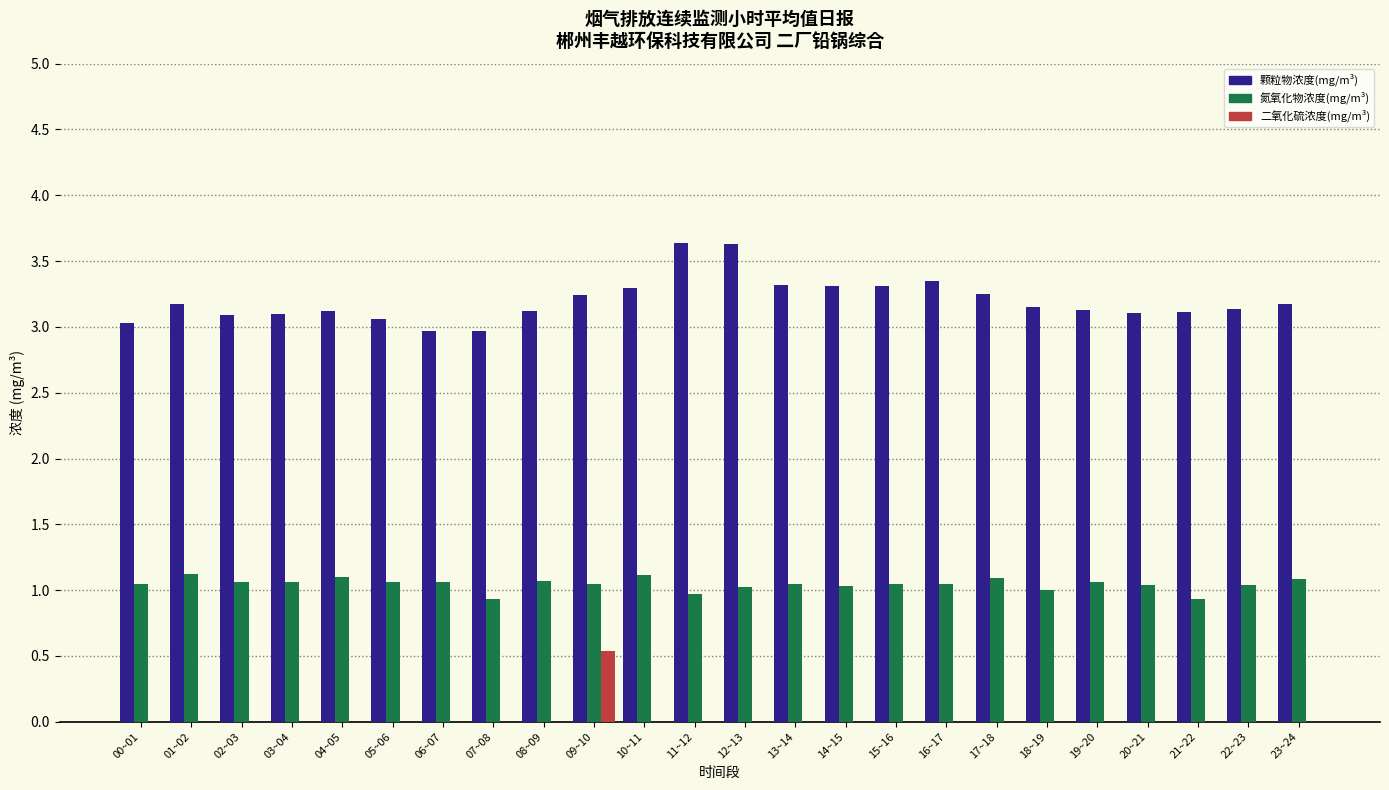

Between 07~08 and 12~13, which series saw the biggest shift?

颗粒物浓度(mg/m³)